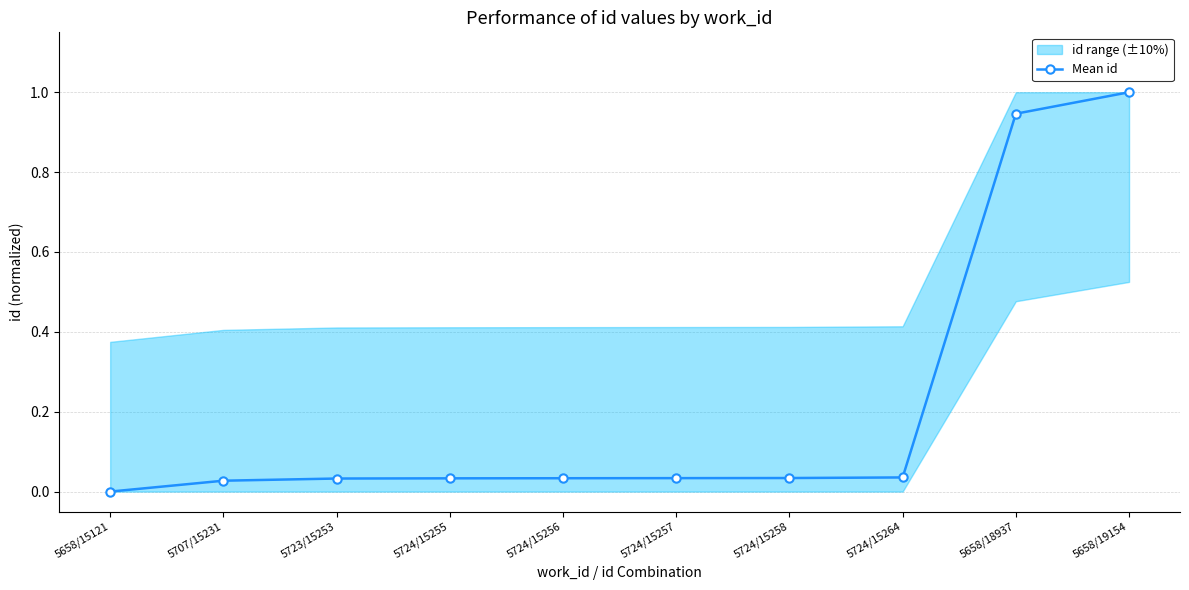

What is the difference between the second highest and minimum values?

0.9